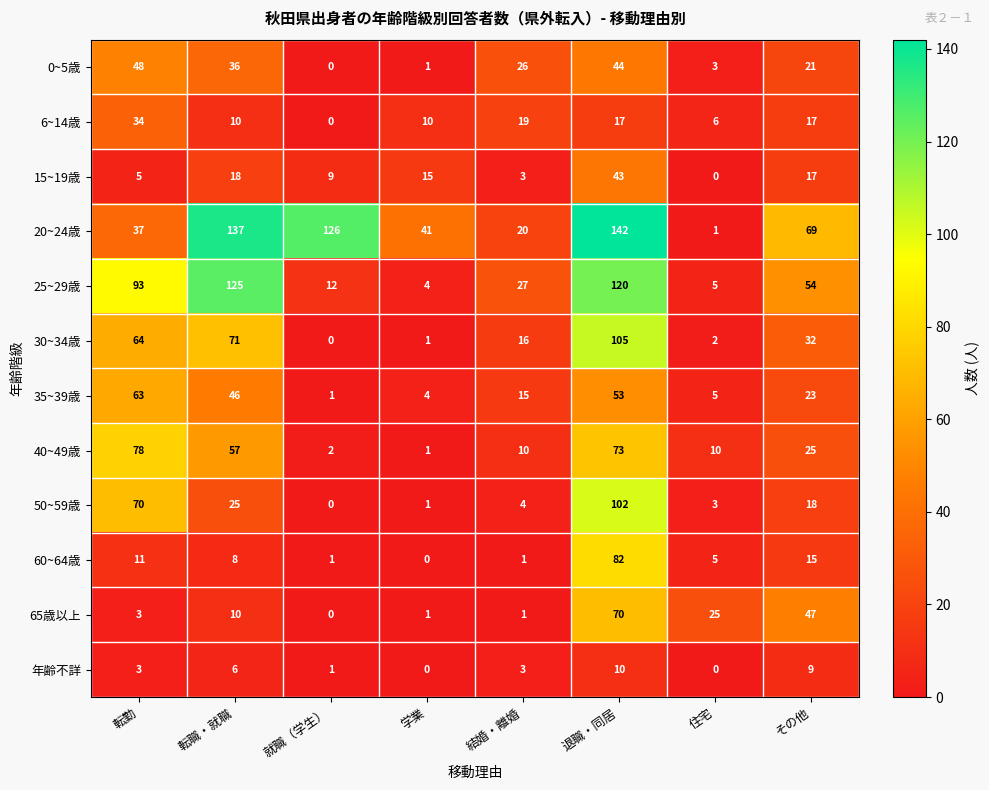

At which category does the chart reach its peak across all series?

退職・同居